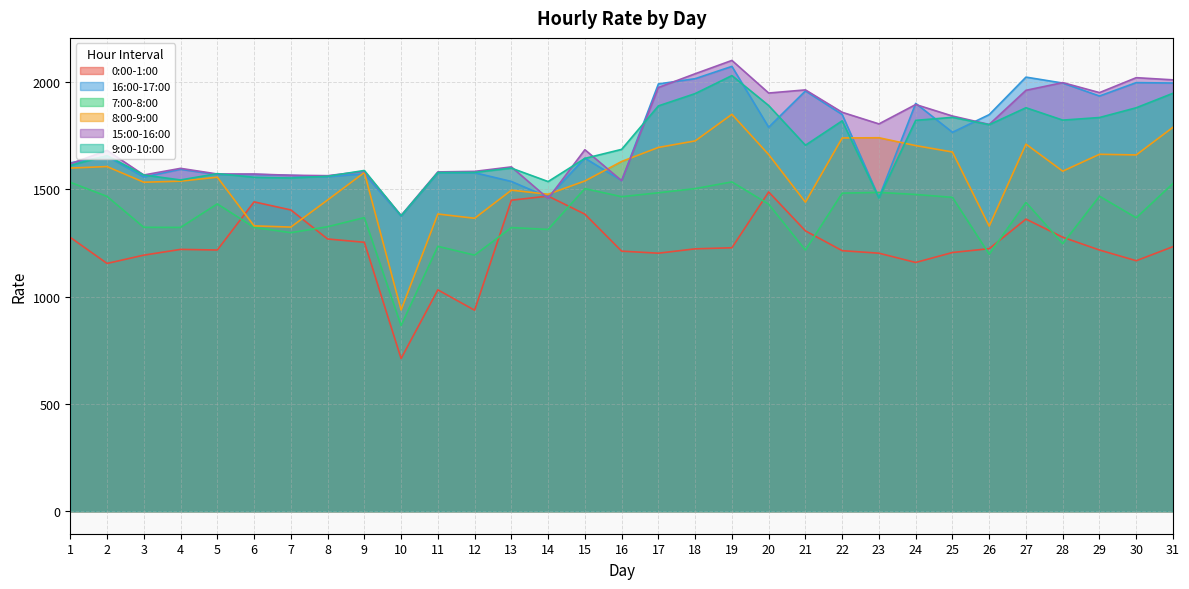

Does the chart have visible grid lines?

Yes